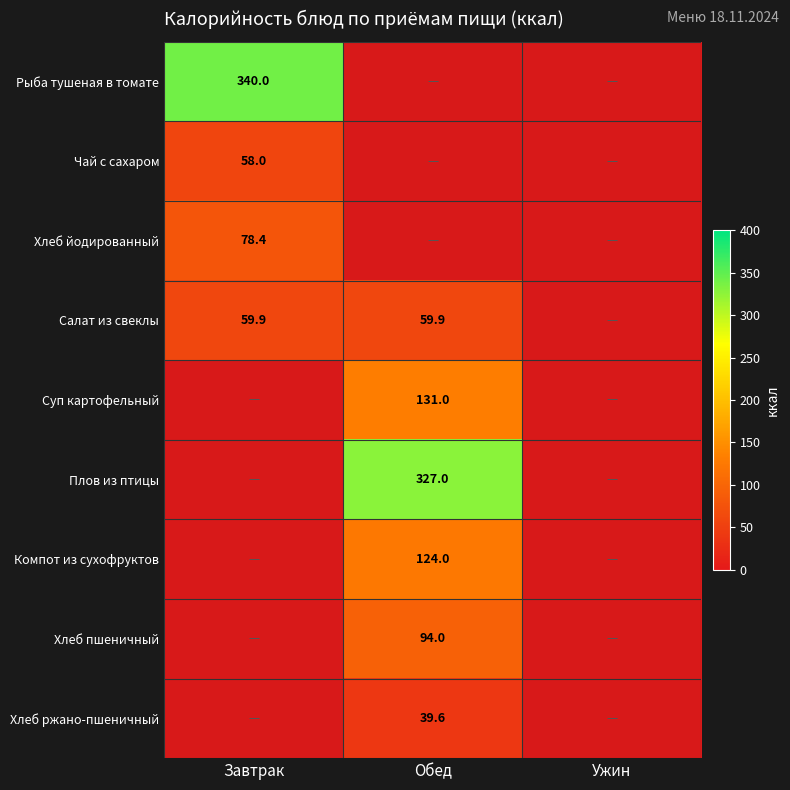

Is the value of Чай с сахаром at Завтрак greater than the value of Салат из свеклы at Завтрак?

No